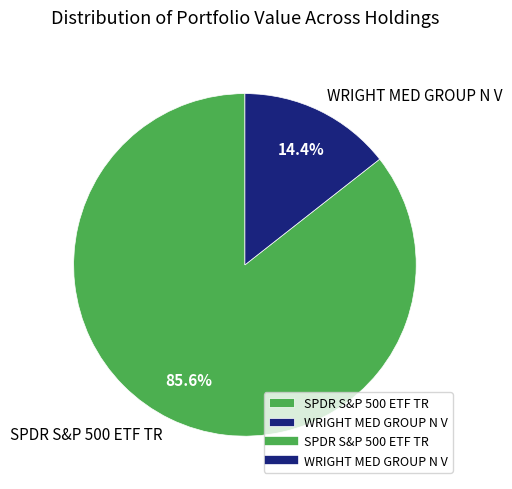

To the nearest percent, what is the difference between the largest and smallest slice percentages?

71%